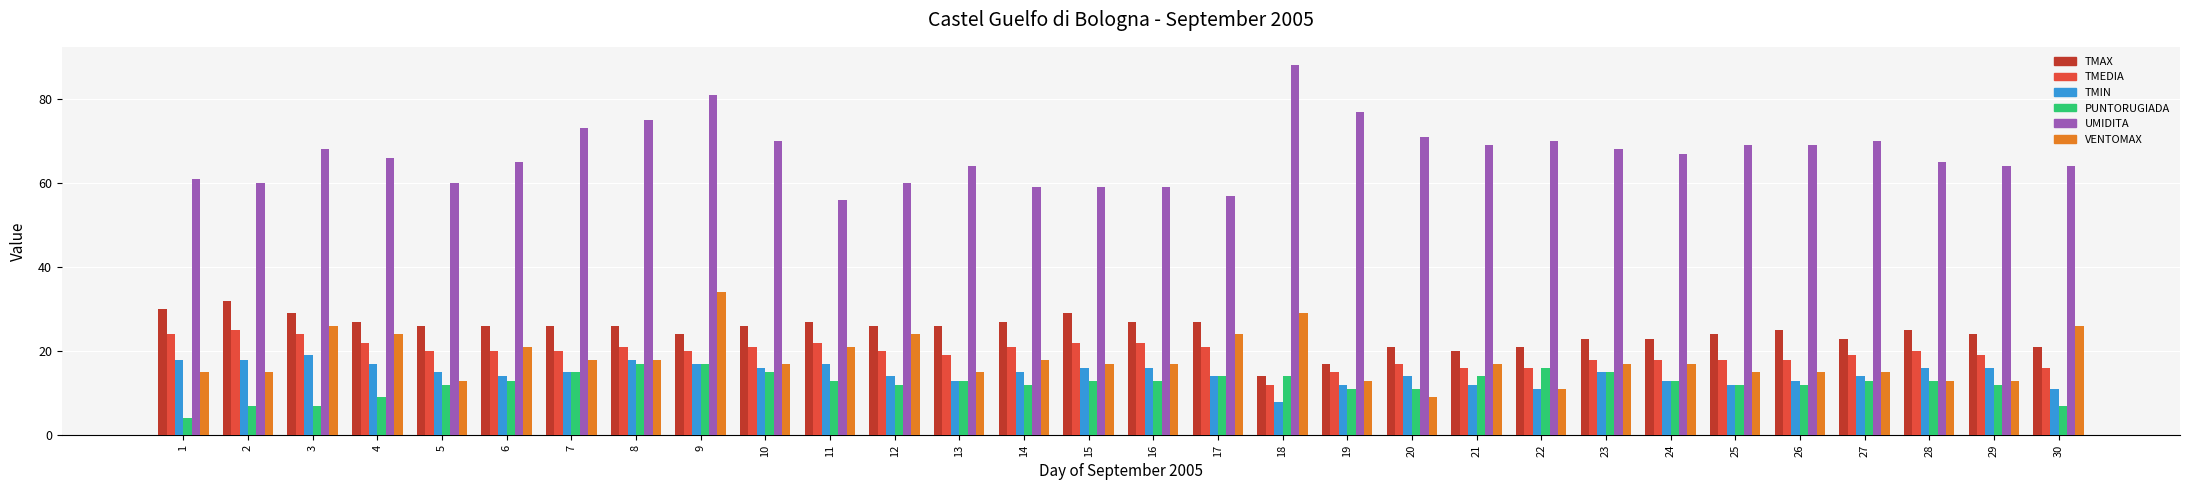

True or false: TMAX has a value of 53 at 2.

False